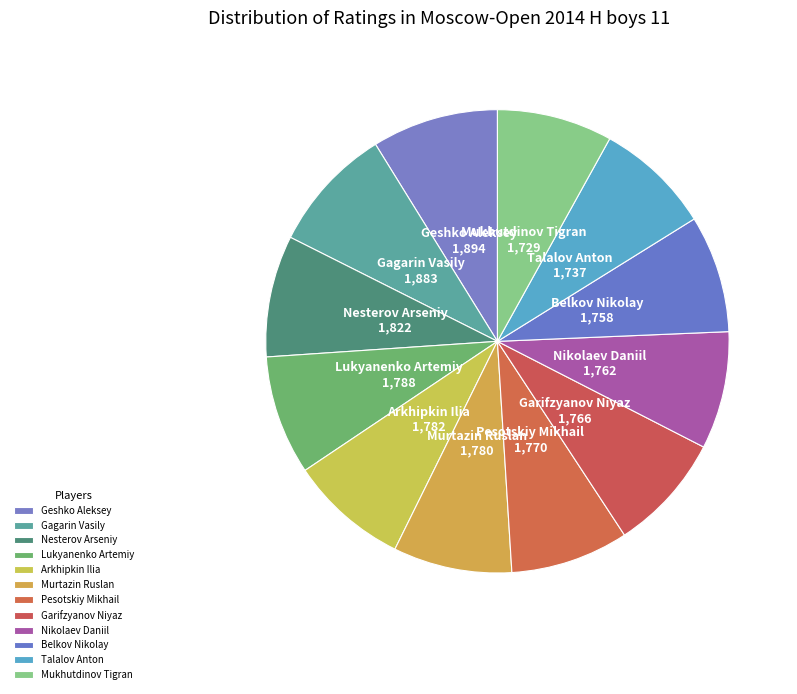

Is the sum of Nesterov Arseniy and Belkov Nikolay greater than half?

No